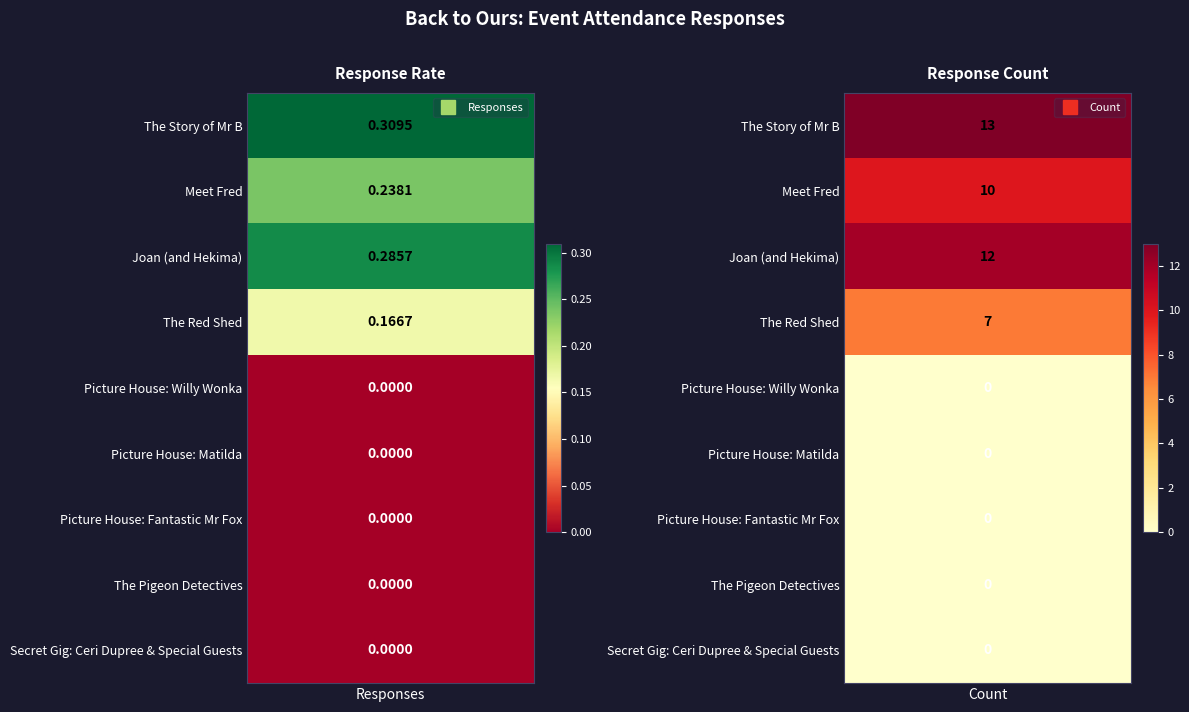

Reading left to right, extract all data points from this chart.

The Story of Mr B: 0.3	13.0
Meet Fred: 0.2	10.0
Joan (and Hekima): 0.3	12.0
The Red Shed: 0.2	7.0
Picture House: Willy Wonka: 0.0	0.0
Picture House: Matilda: 0.0	0.0
Picture House: Fantastic Mr Fox: 0.0	0.0
The Pigeon Detectives: 0.0	0.0
Secret Gig: Ceri Dupree & Special Guests: 0.0	0.0